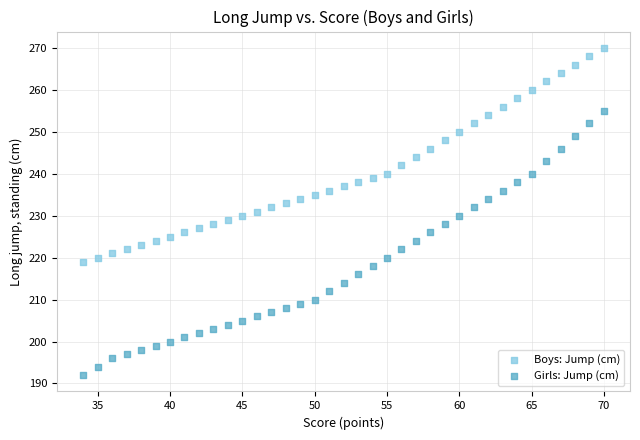

What is the X range (max minus min) for the scatter plot?

36